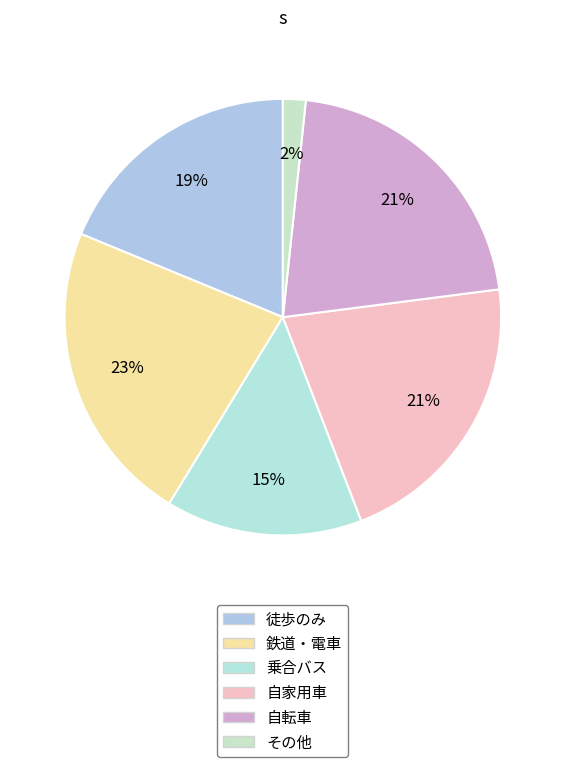

To the nearest percent, what is the average slice percentage?

17%